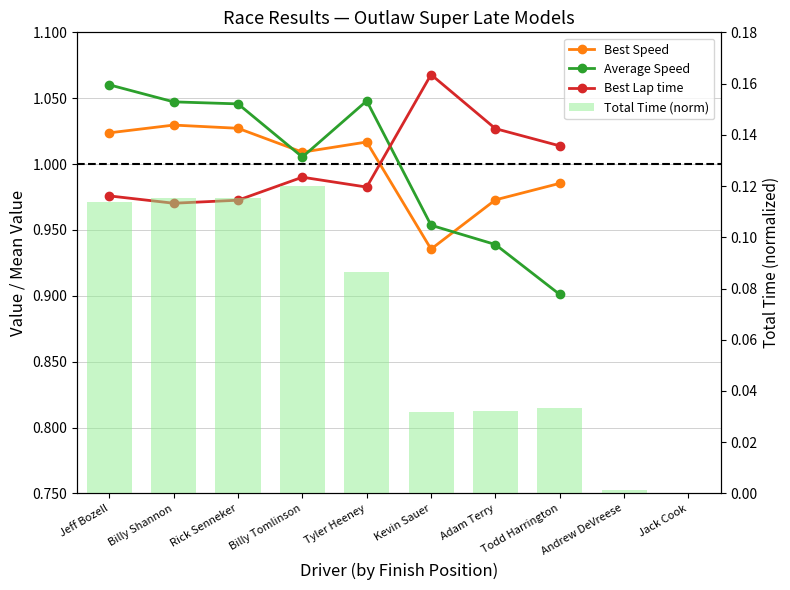

How many groups of bars are there?

10